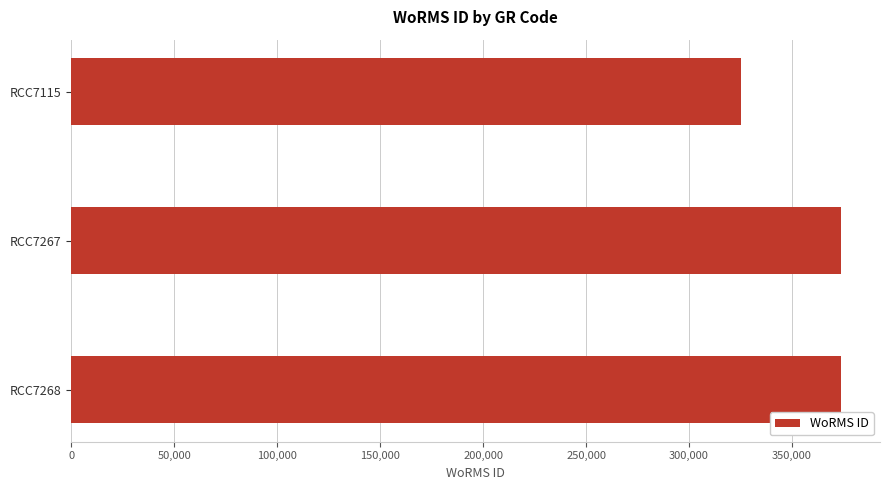

What is the value of the 2nd bar from the top?

374066